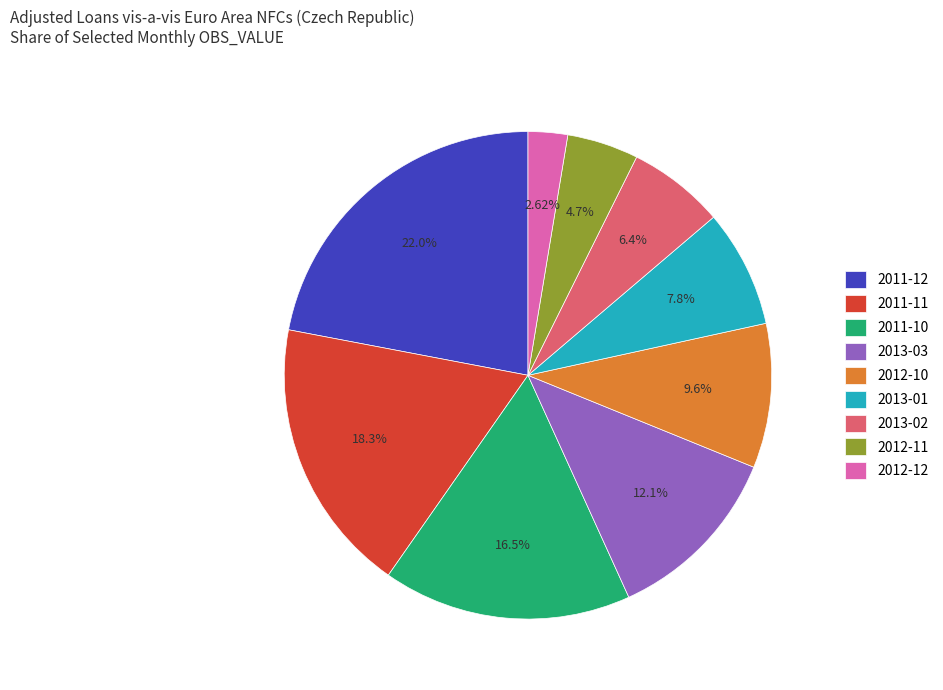

Does any single category account for the majority?

No